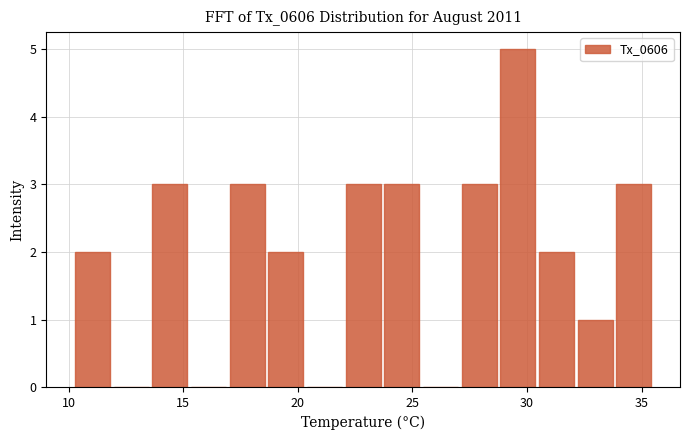

Around what value on the x-axis is the tallest bar? Give the approximate position of its centre, as read against the axis.

29.5